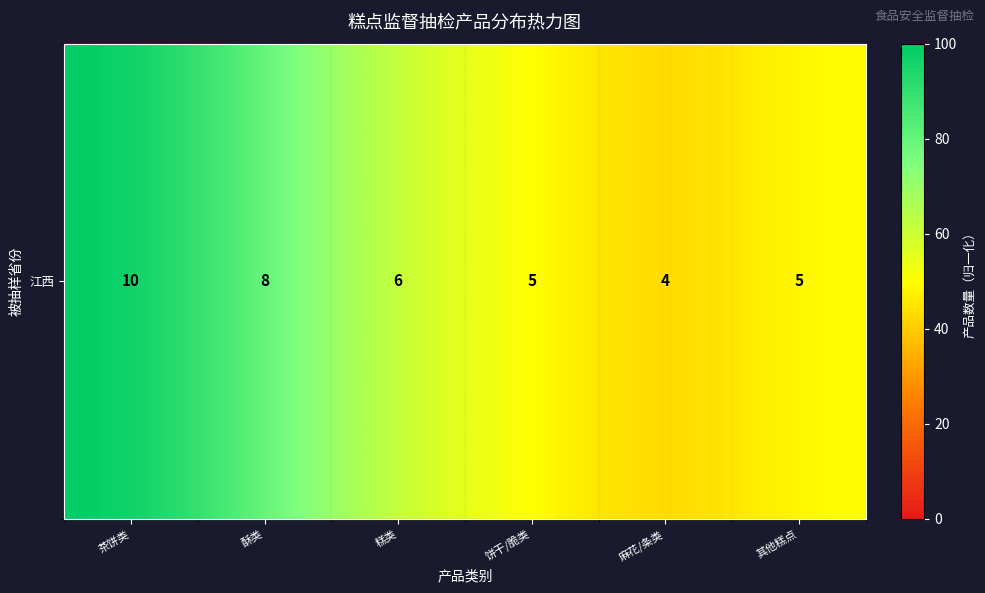

List the labels in order of value, largest first.

茶饼类, 酥类, 糕类, 饼干/脆类, 其他糕点, 麻花/条类